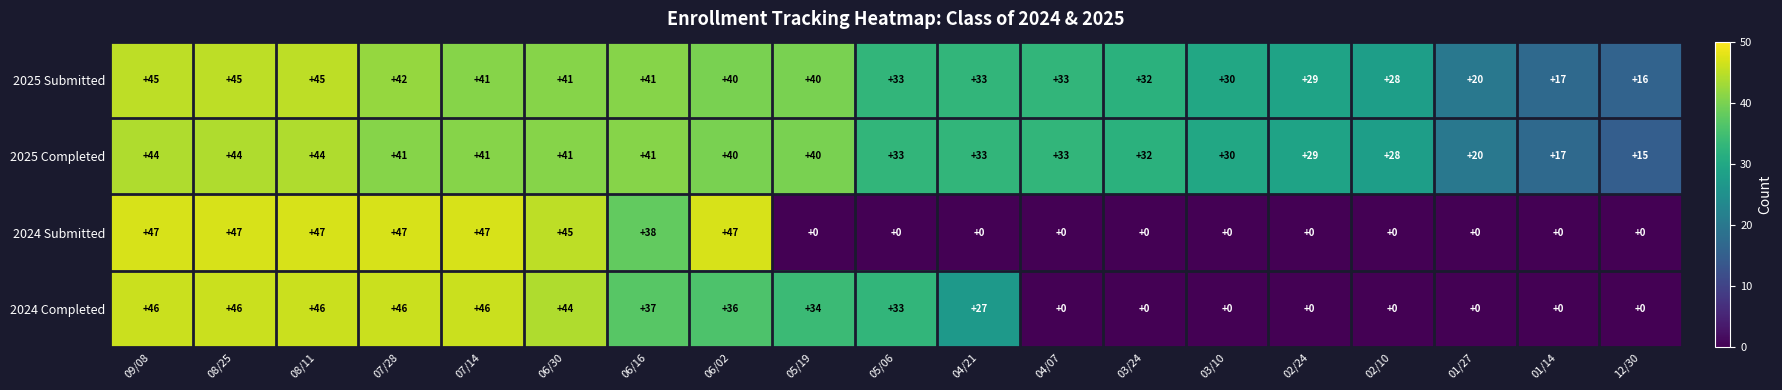

Where does the 2025 Completed series first go above 33?

09/08